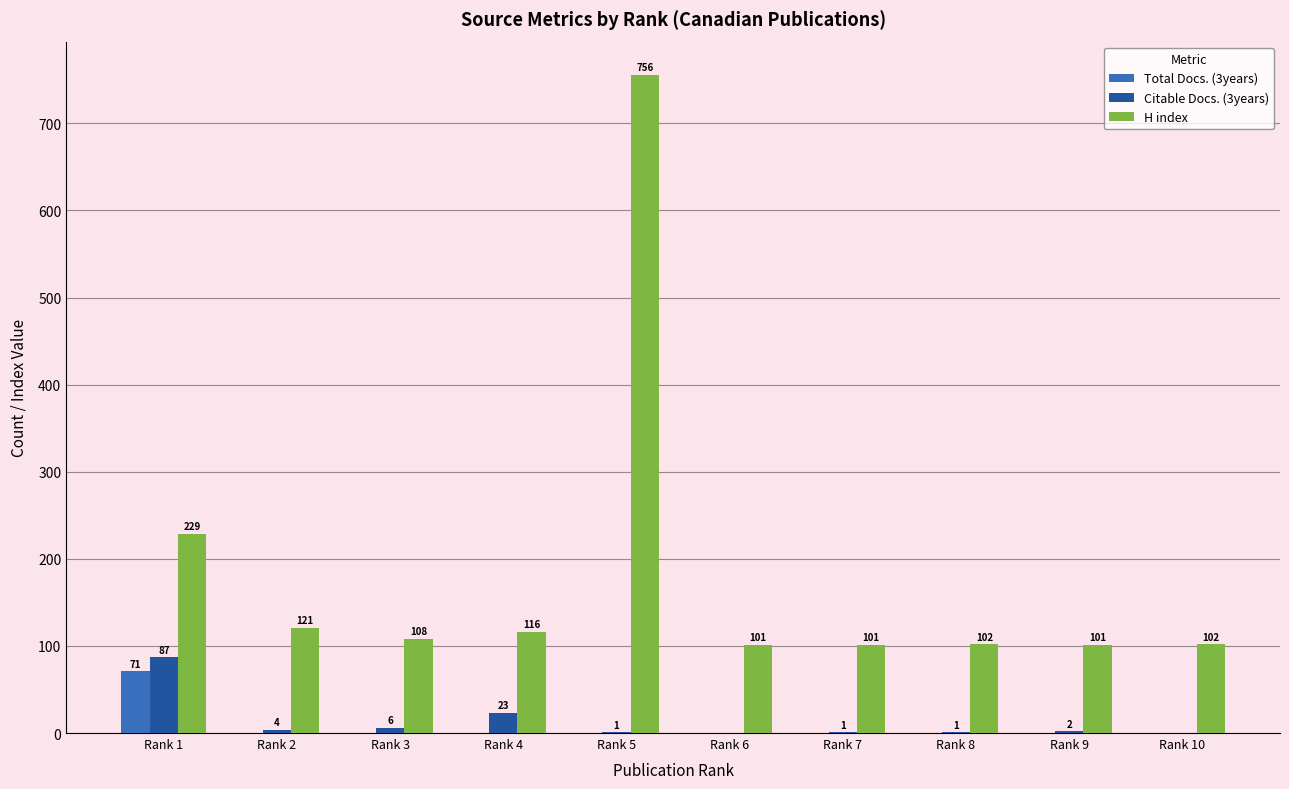

What value does the H index series have at Rank 9, to the nearest 10?

100